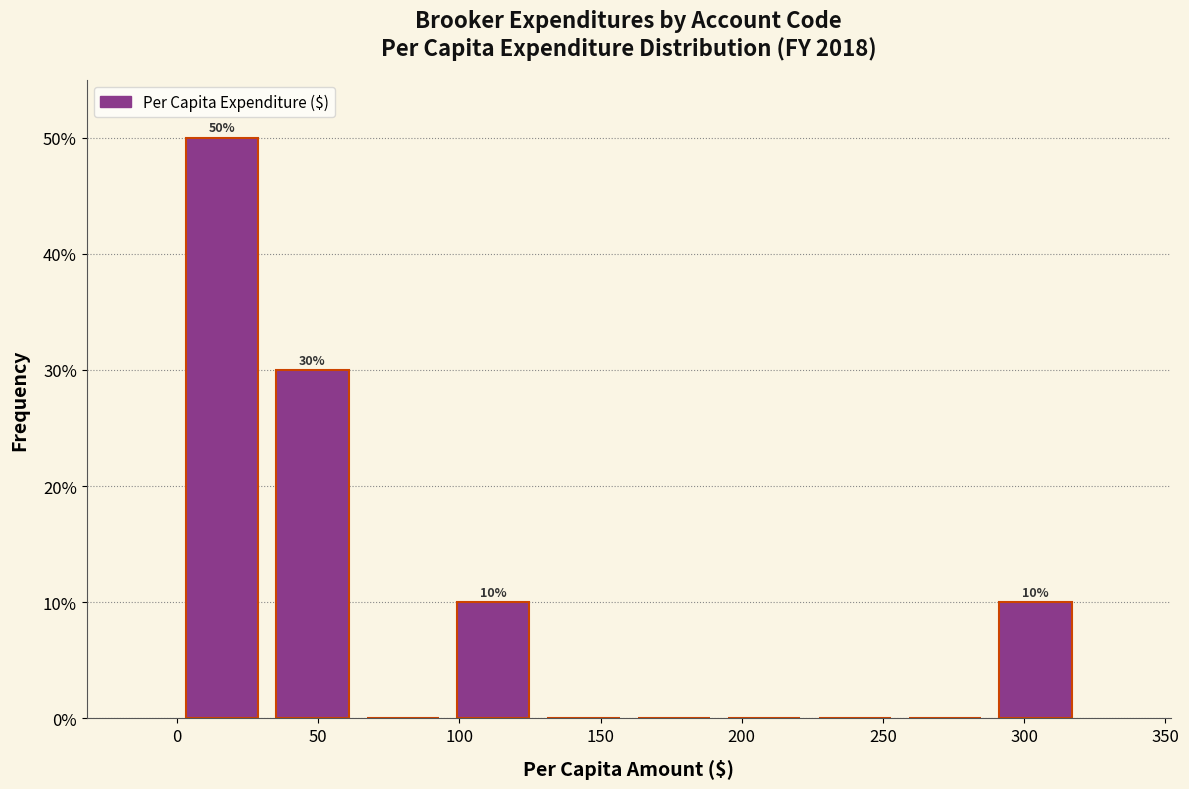

Which range on the x-axis has the tallest bar?

0 to 32